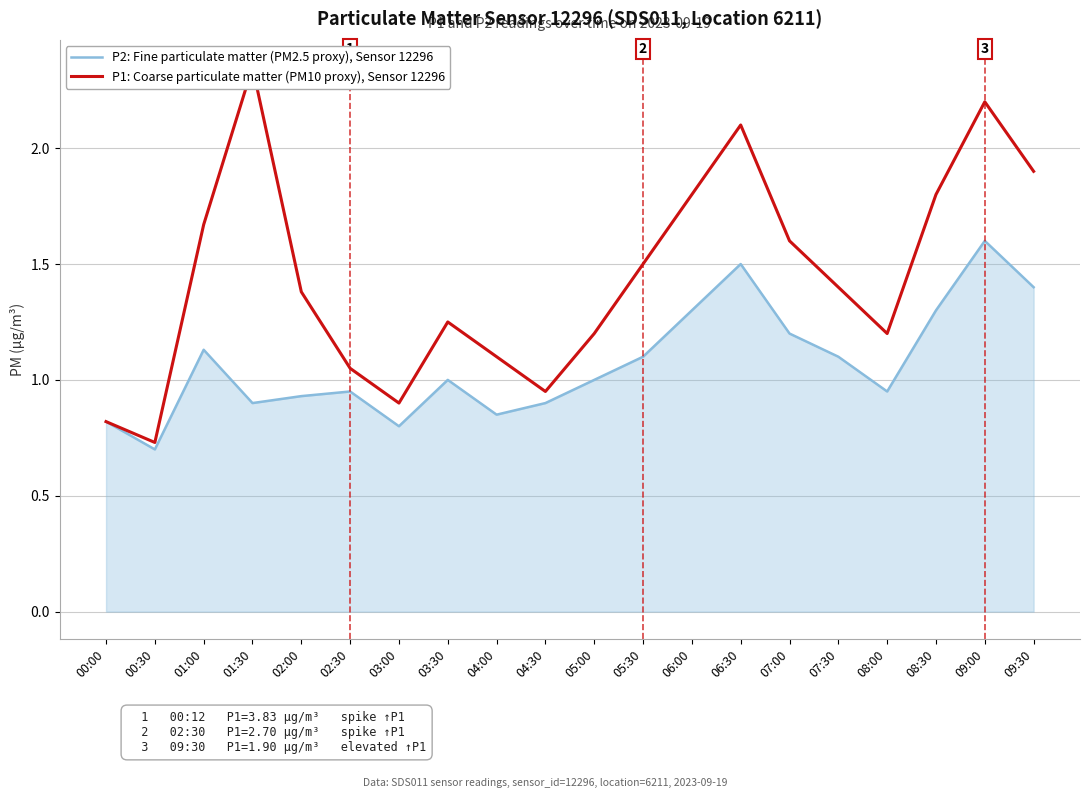

How many interior local valleys does the P1: Coarse particulate matter (PM10 proxy), Sensor 12296 series have?

4